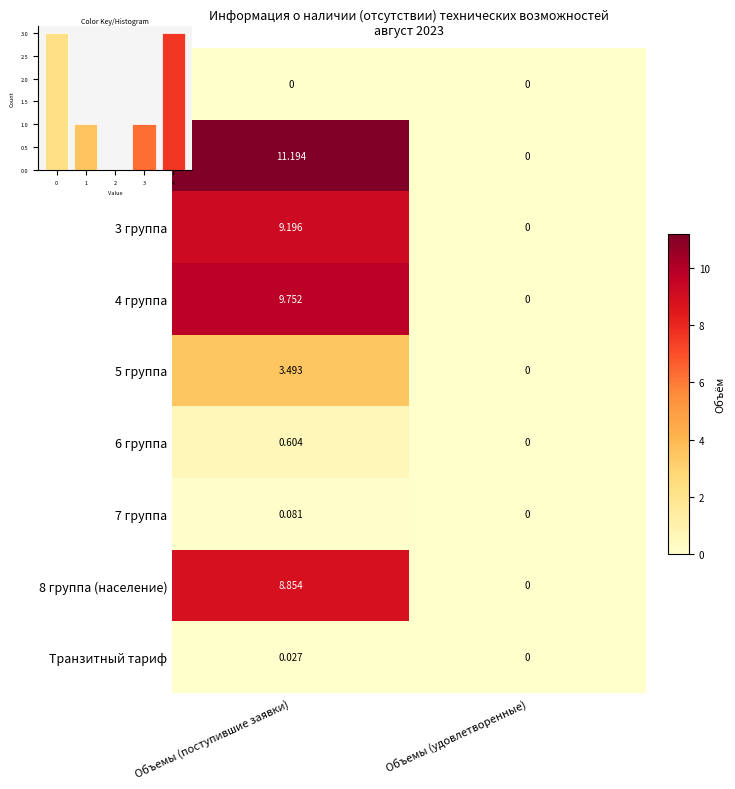

How many categories are shown in the chart?

2